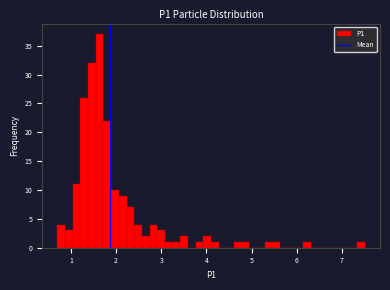

Around what value on the x-axis is the tallest bar? Give the approximate position of its centre, as read against the axis.

1.6